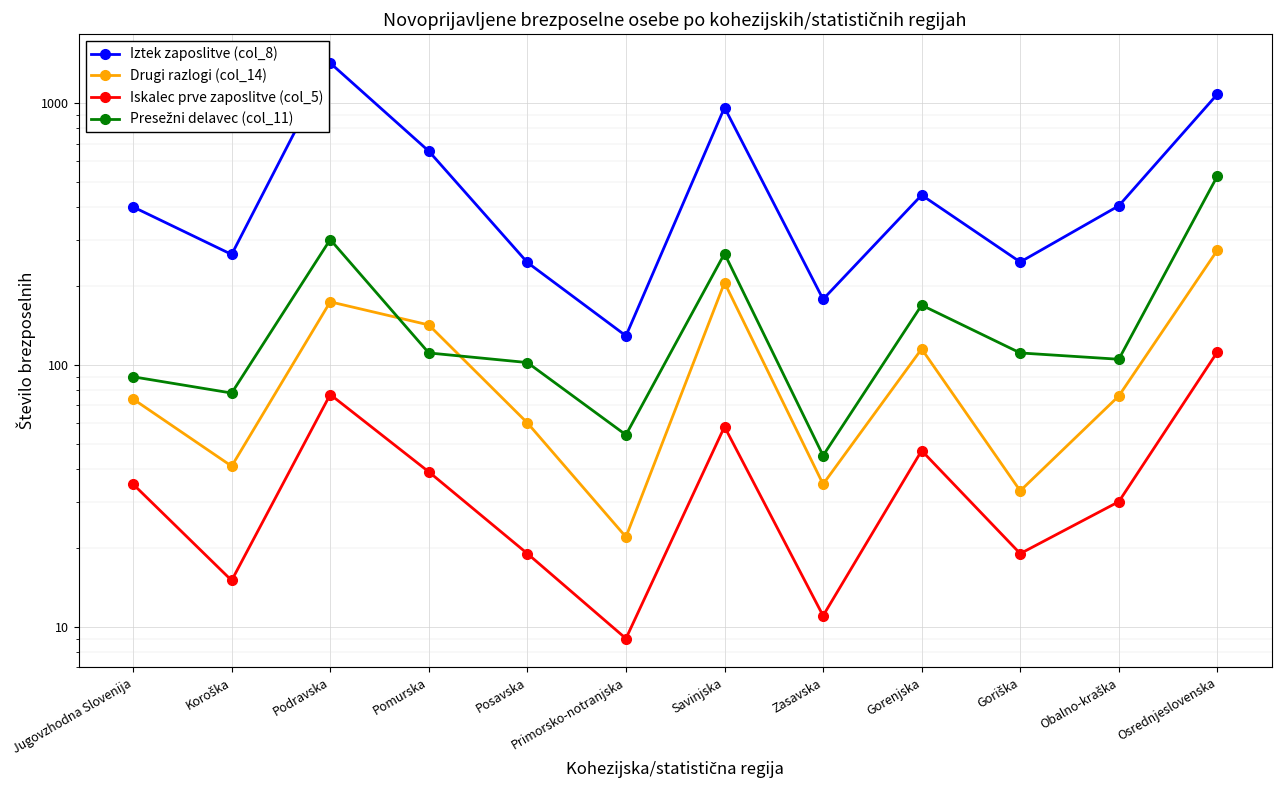

True or false: Iskalec prve zaposlitve (col_5) has more than 2 points higher than both neighbors.

True